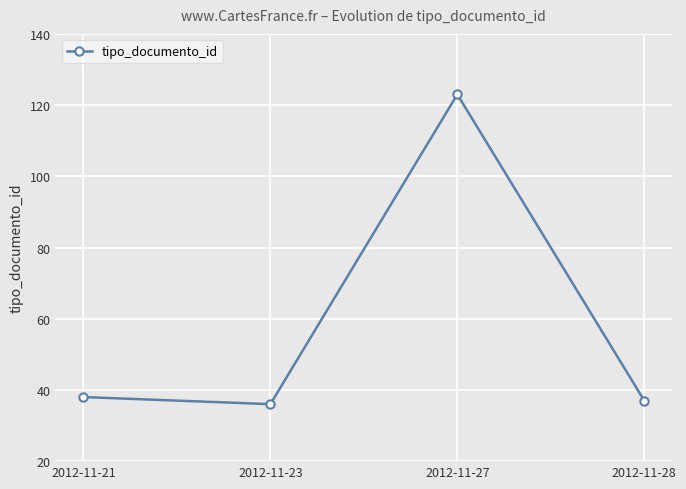

Read the value at 2012-11-27.

123